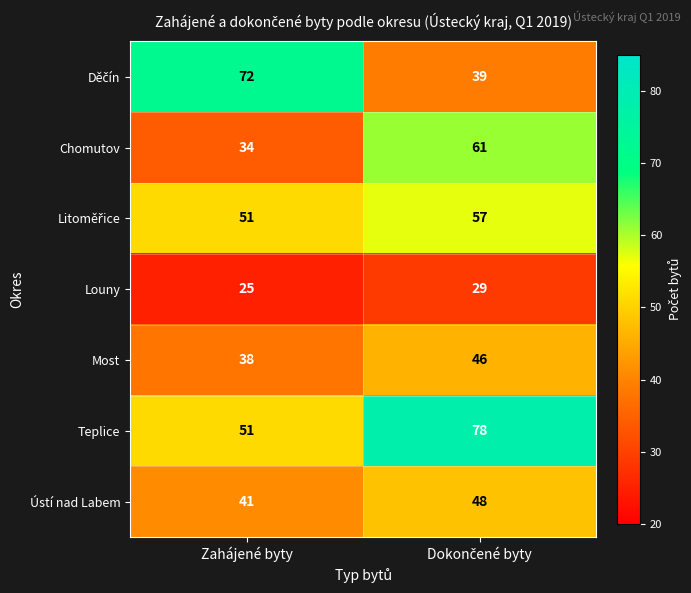

What is the minimum value for Louny?

25